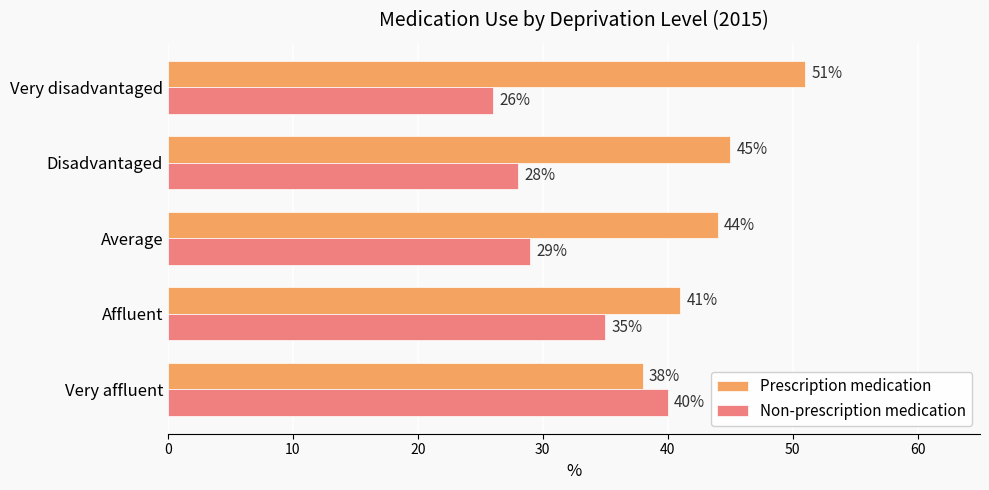

At how many categories does at least one series exceed 35?

5